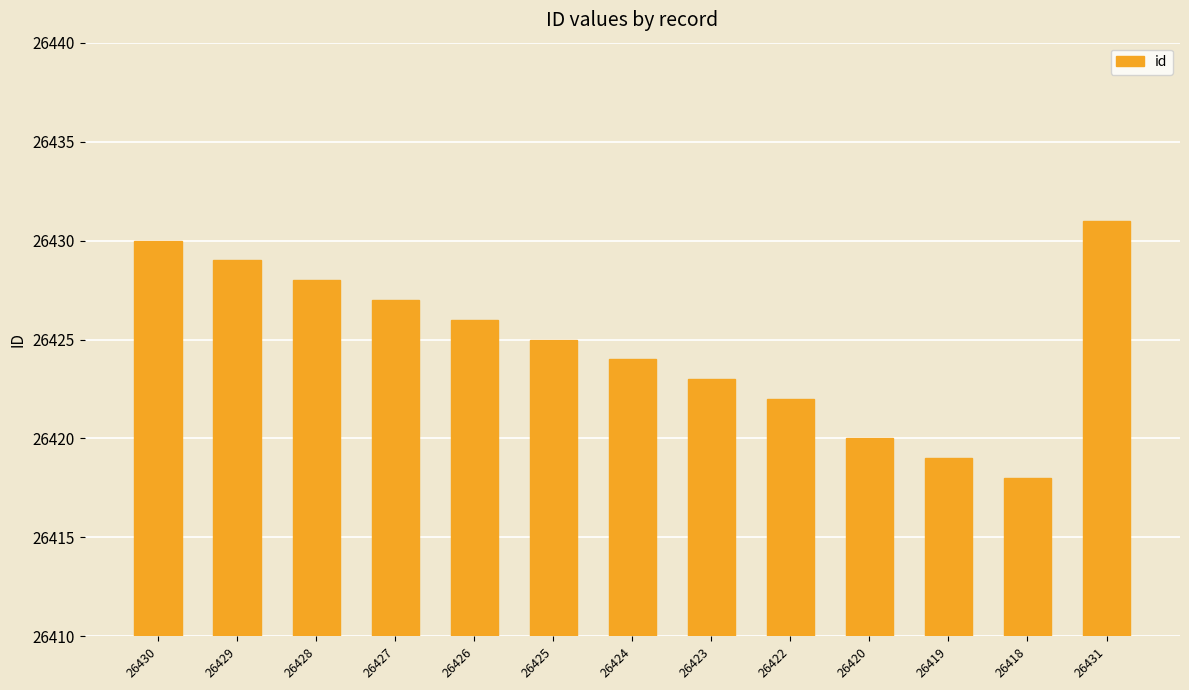

Rank the categories by value from highest to lowest.

26431, 26430, 26429, 26428, 26427, 26426, 26425, 26424, 26423, 26422, 26420, 26419, 26418